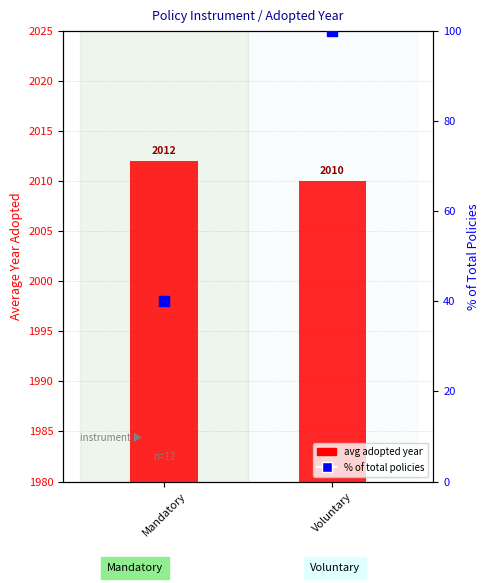

Is the value of % of total policies at Mandatory greater than the value of avg adopted year at Mandatory?

No